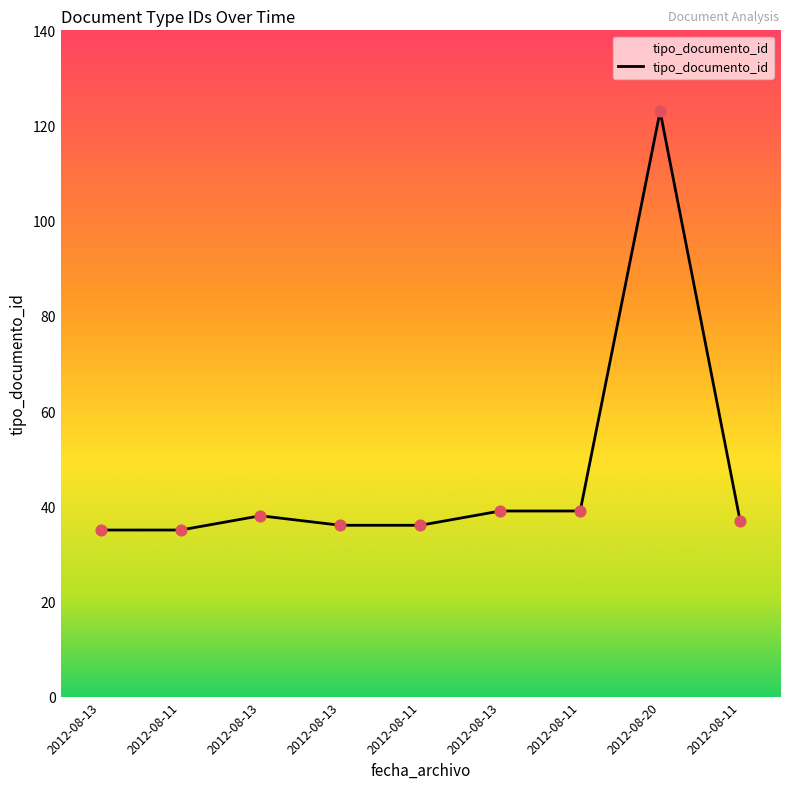

How many lines are shown in the chart?

1